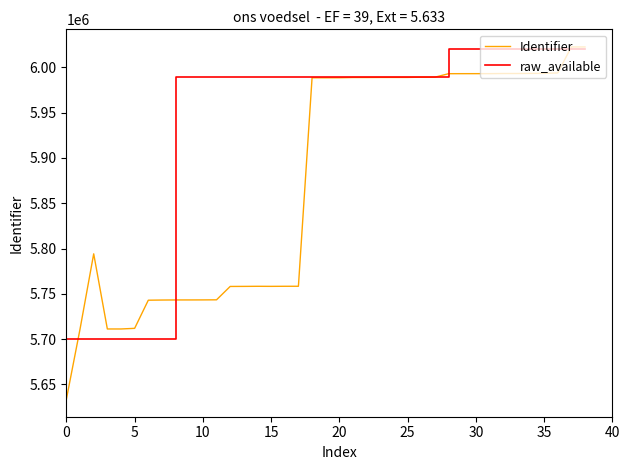

Which series has the largest total across all categories?

raw_available